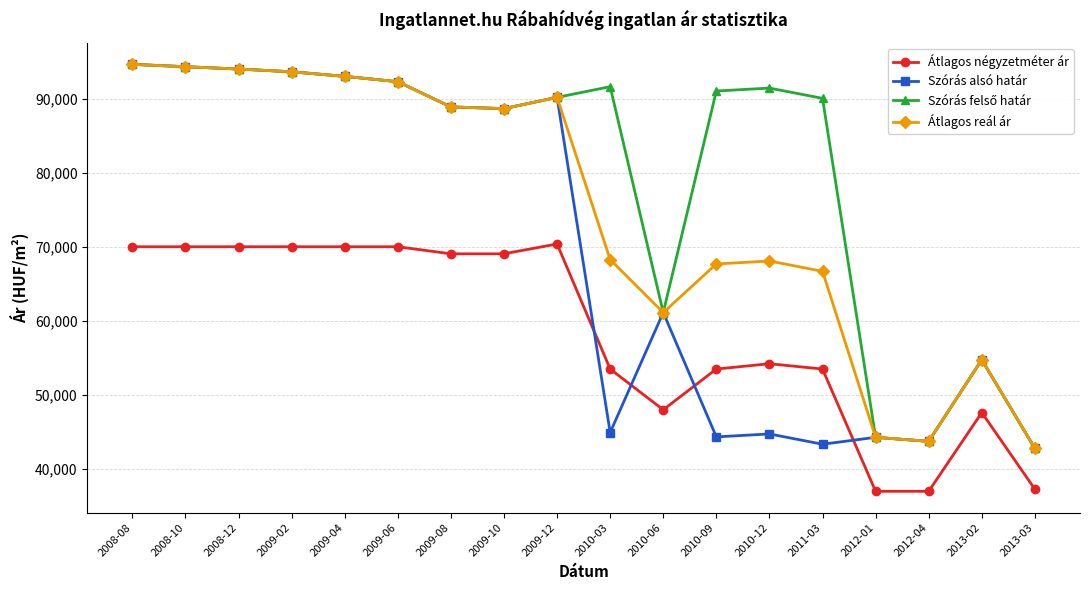

What is the total value across all series at 2009-08?

335654